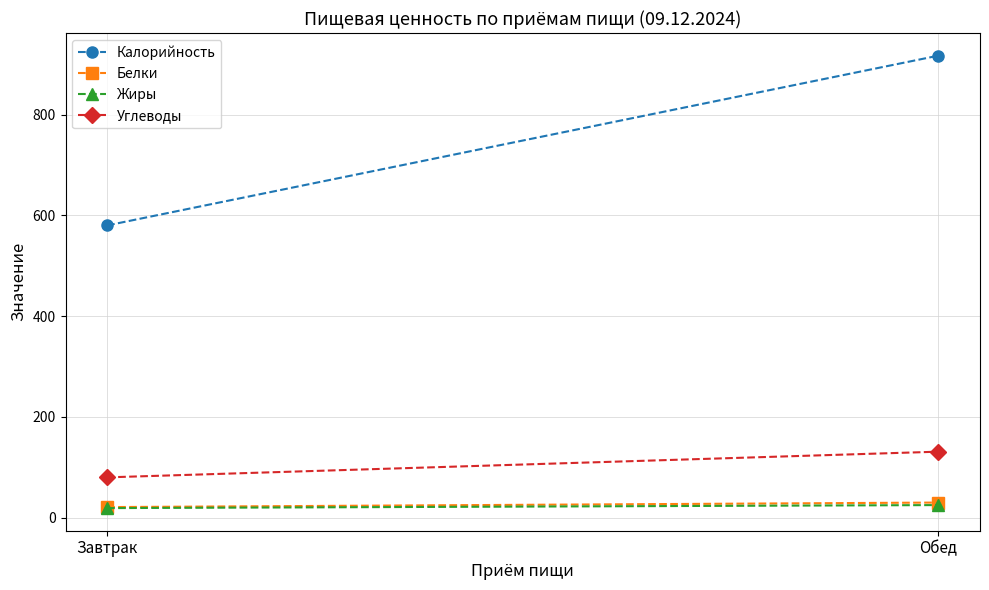

At how many categories does at least one series exceed 322?

2